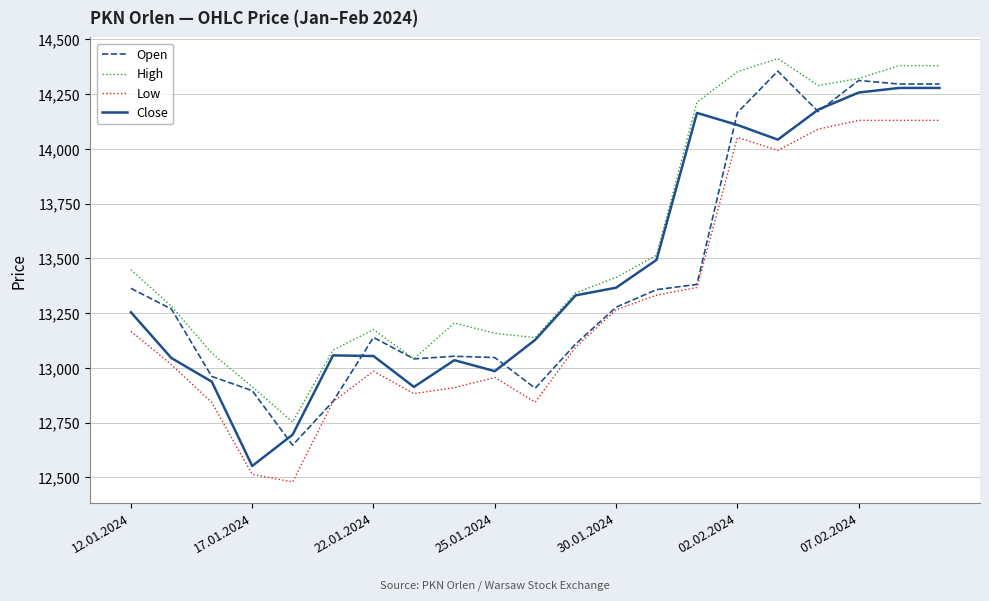

What is the maximum value shown in the chart?

14412